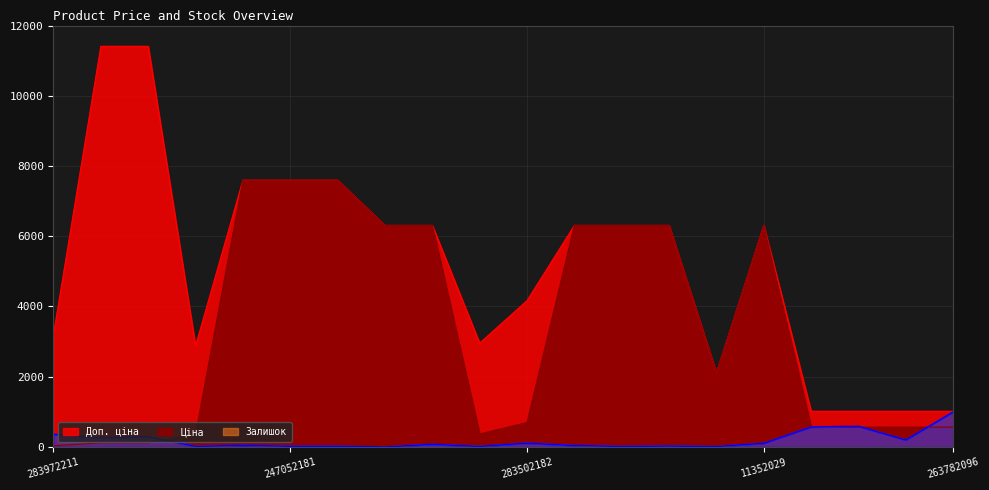

Is it true that Залишок equals 29.5 at 247052181?

False